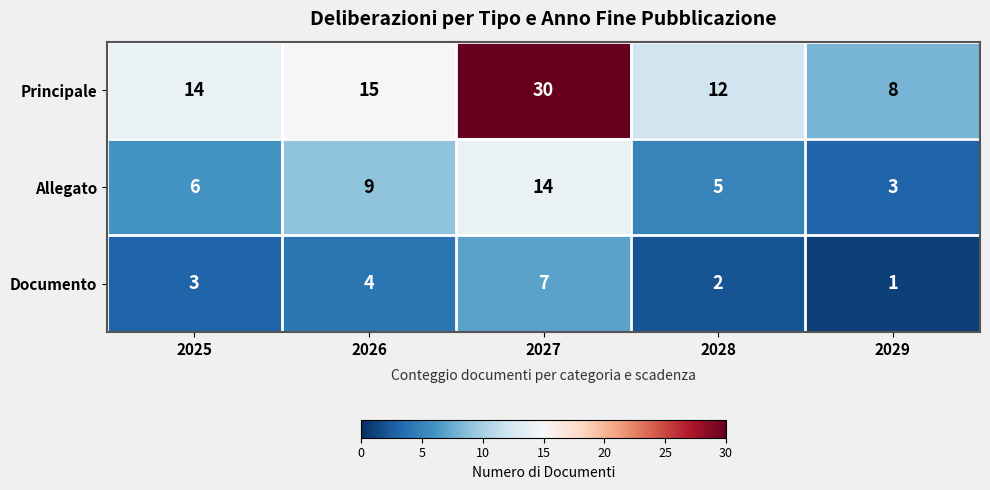

What is the sum of the Principale values at 2028 and 2029?

20